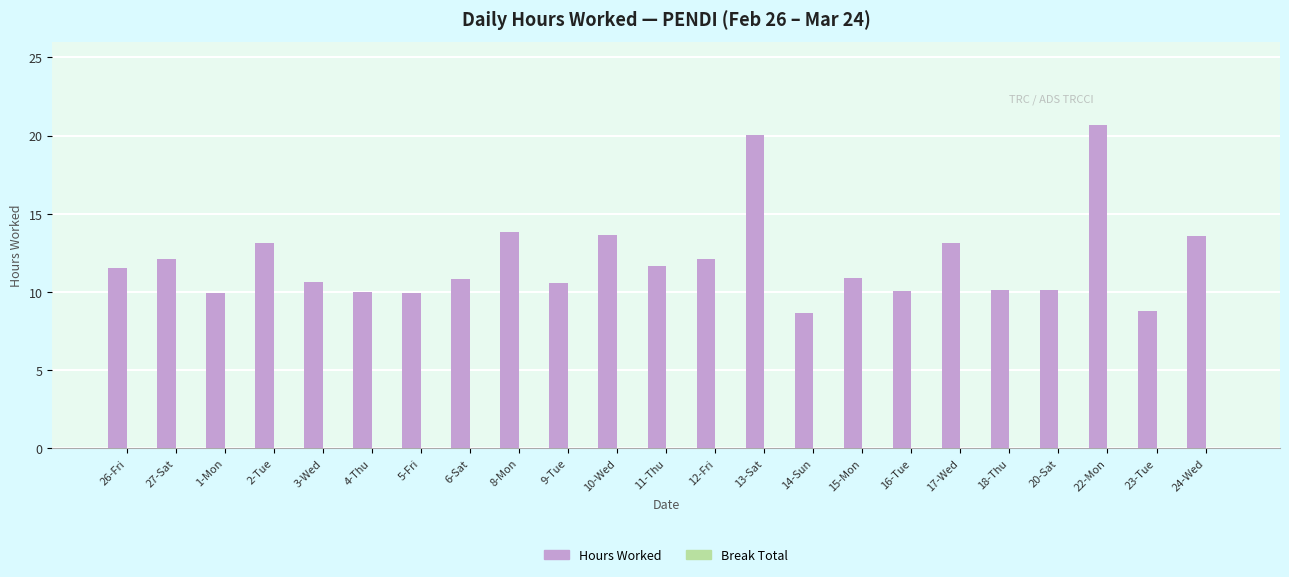

True or false: the data shows 6.1 at 4-Thu.

False